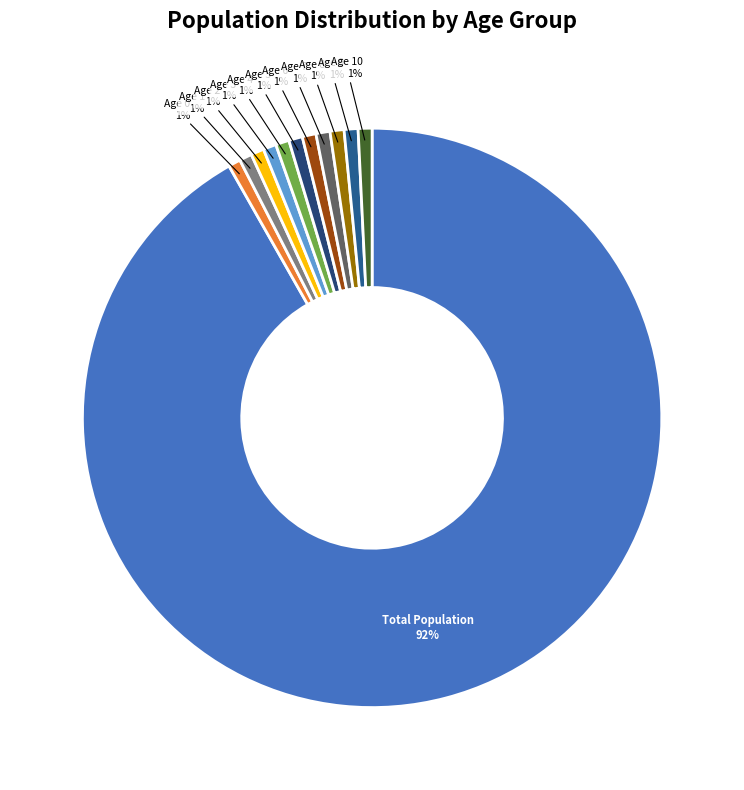

How many slices are in this pie chart?

12